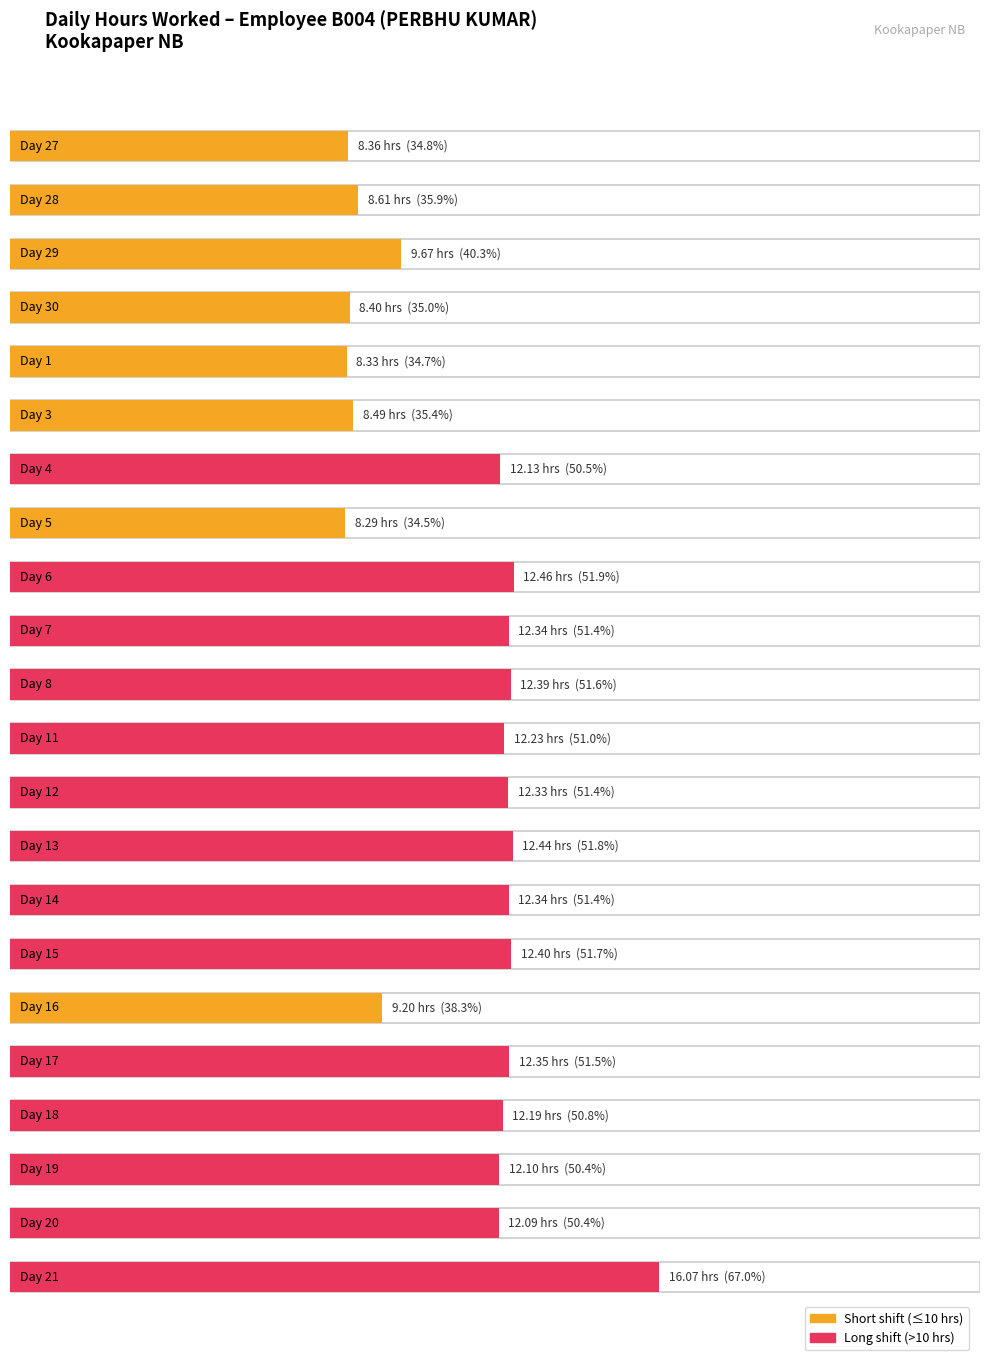

Read the value at 13.

12.4